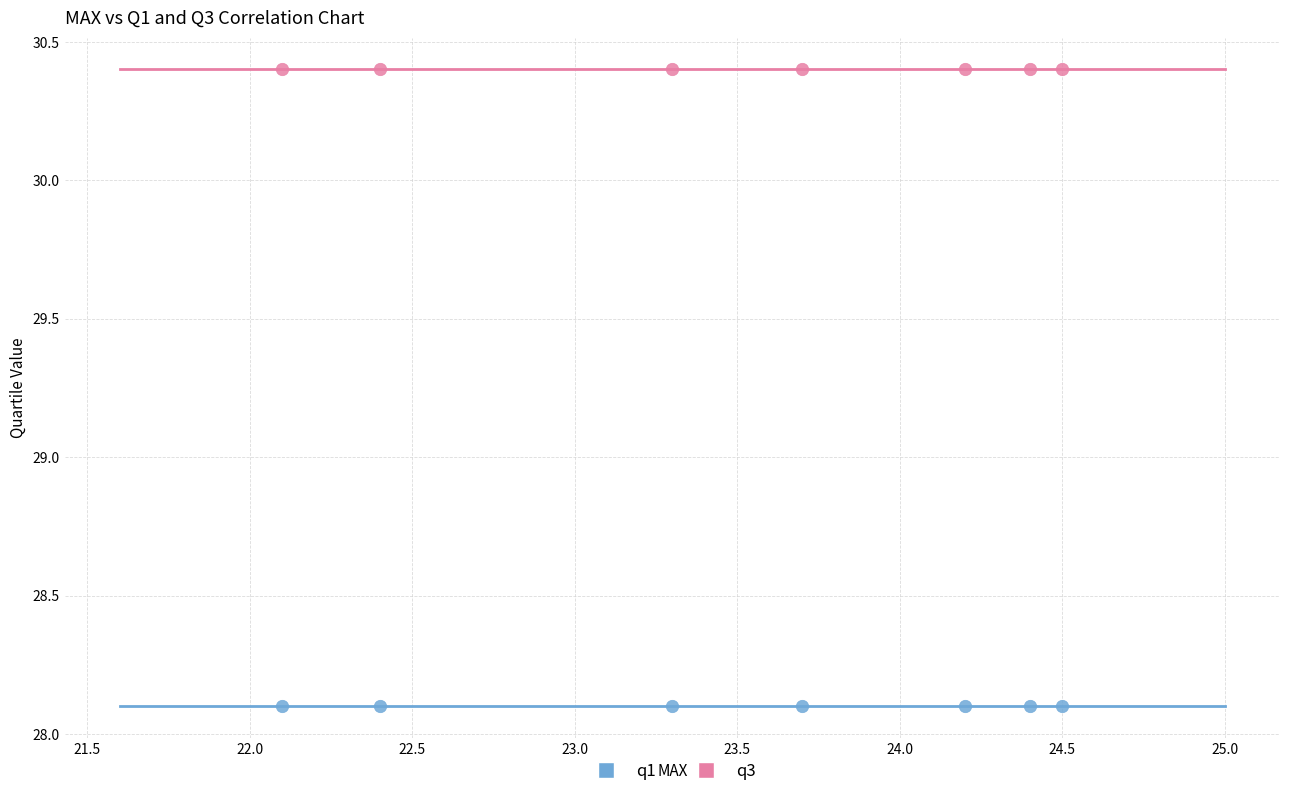

Which series contains the lowest Y value?

q1